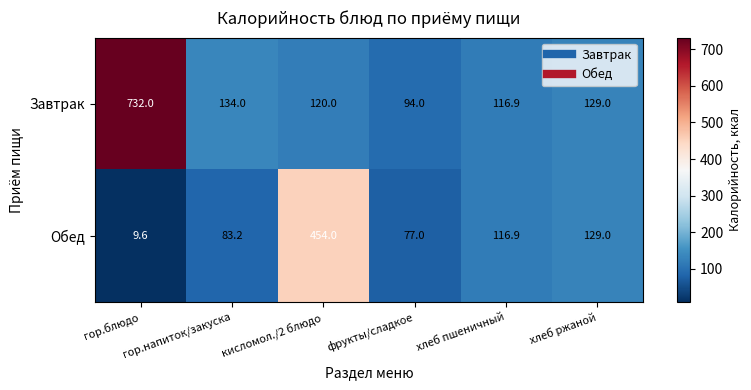

What is the maximum value shown in the chart?

732.0